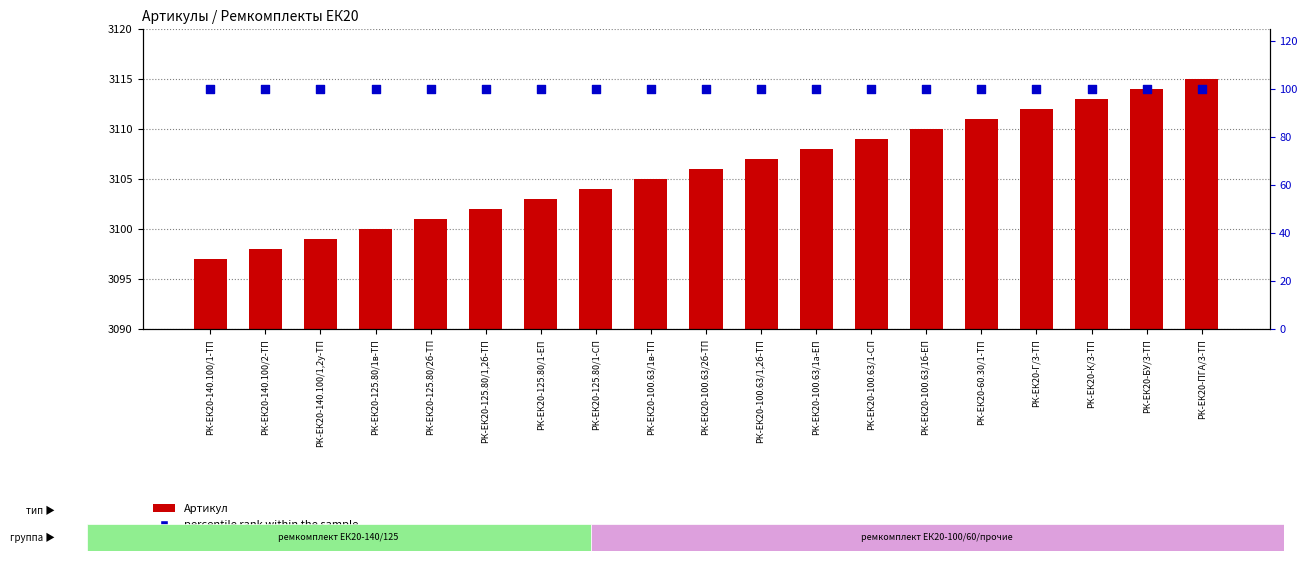

What are all the series names shown in the legend?

Артикул, percentile rank within the sample